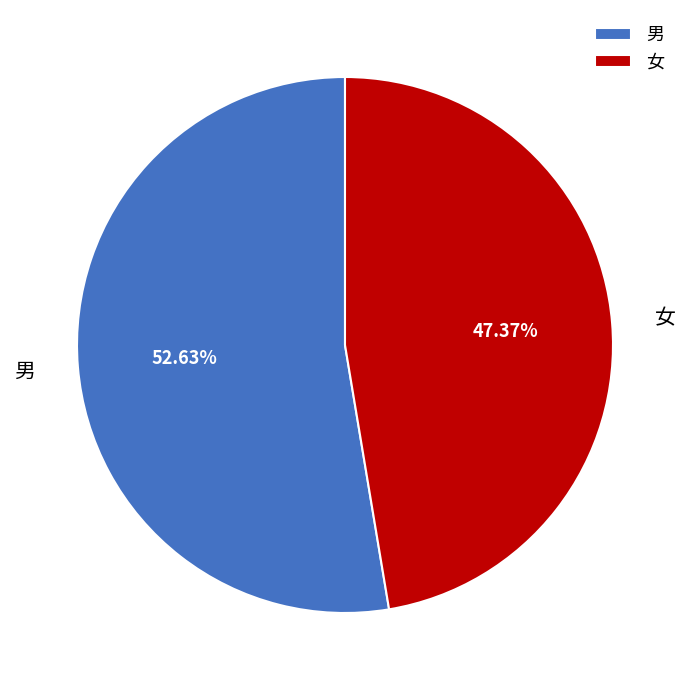

What is the smallest slice in the pie chart?

女